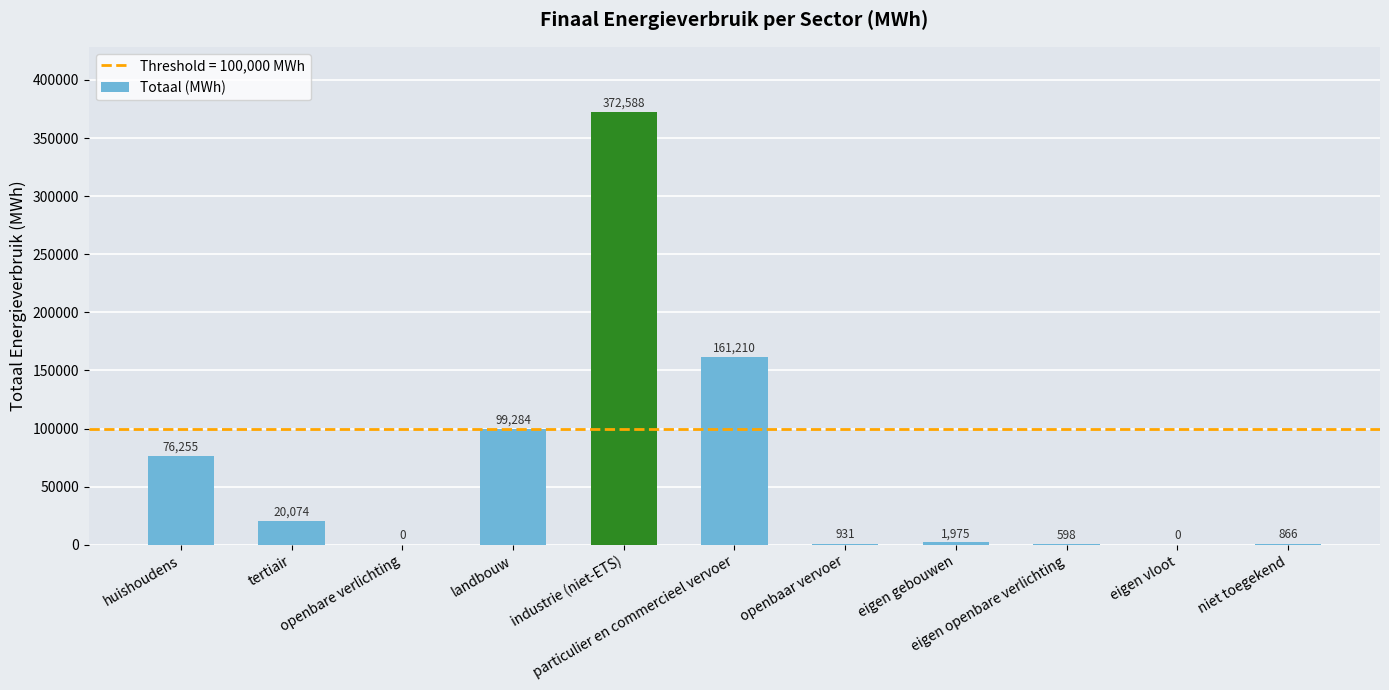

Between tertiair and openbare verlichting, which is larger?

tertiair